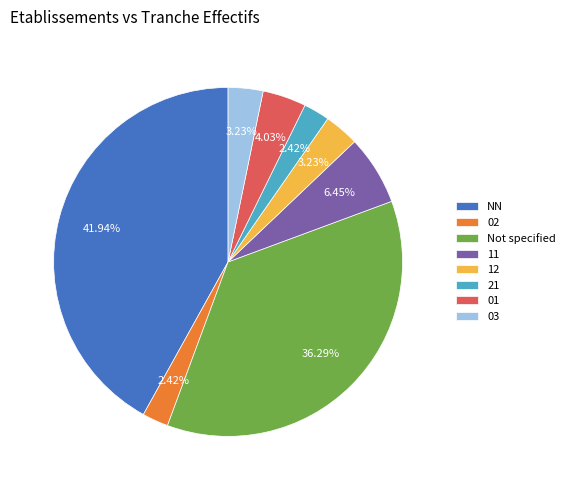

To the nearest percent, what is the difference between the largest and smallest slice percentages?

40%